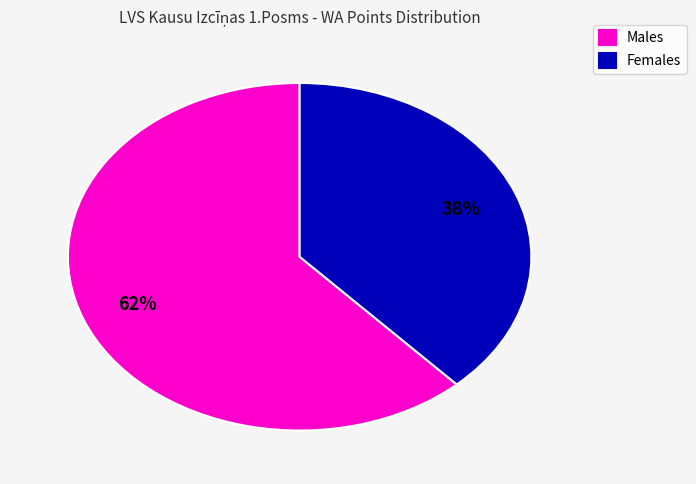

Between Males and Females, which is larger?

Males